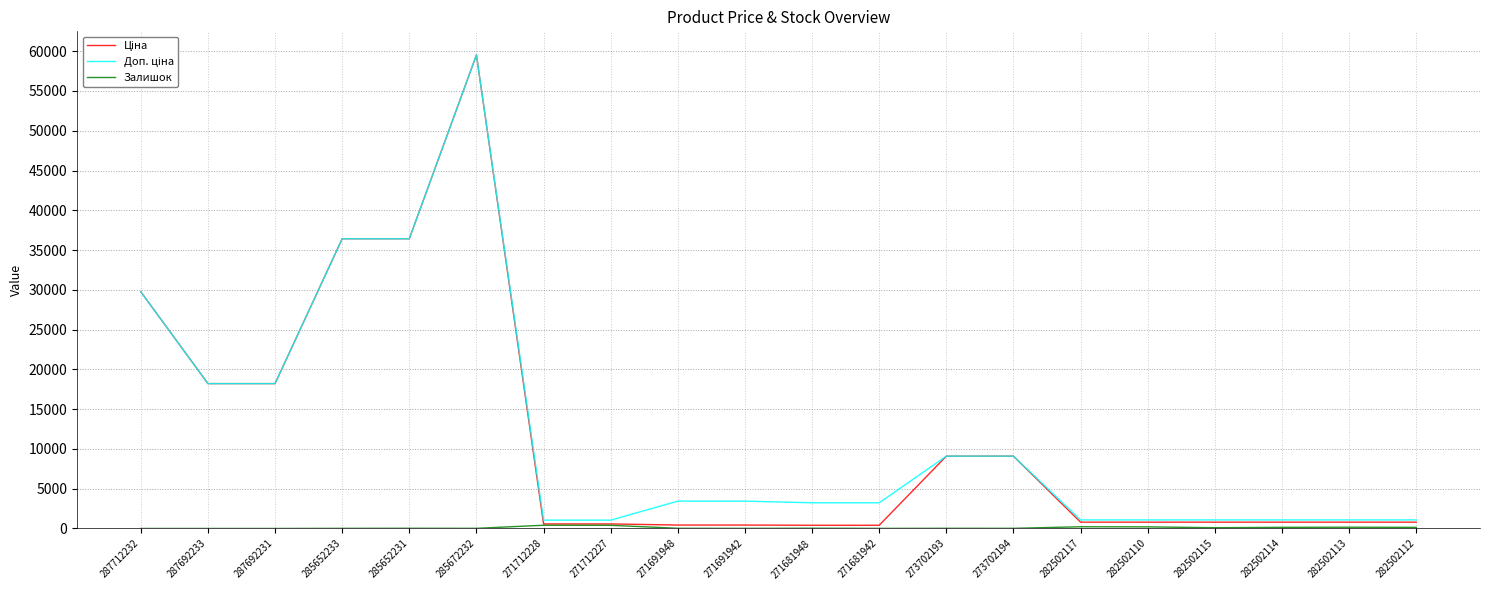

What is the maximum value shown in the chart?

59523.0